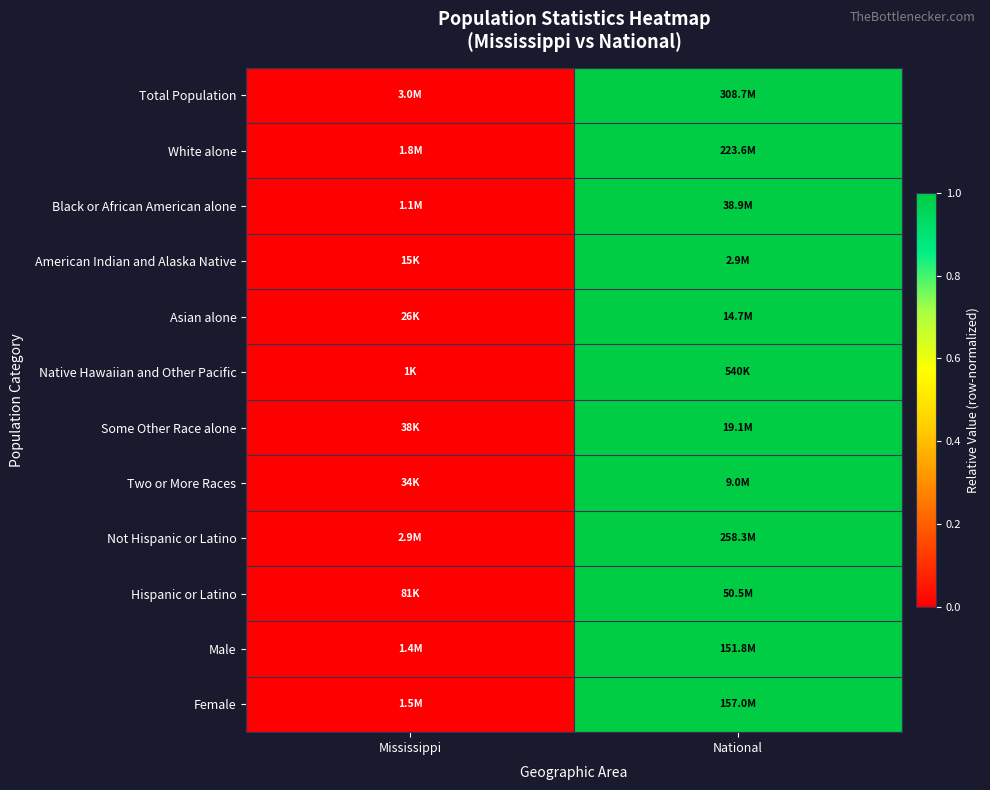

Reading left to right, transcribe all the data shown in this chart.

Total Population: Mississippi=0	National=1
White alone: Mississippi=0	National=1
Black or African American alone: Mississippi=0	National=1
American Indian and Alaska Native: Mississippi=0	National=1
Asian alone: Mississippi=0	National=1
Native Hawaiian and Other Pacific: Mississippi=0	National=1
Some Other Race alone: Mississippi=0	National=1
Two or More Races: Mississippi=0	National=1
Not Hispanic or Latino: Mississippi=0	National=1
Hispanic or Latino: Mississippi=0	National=1
Male: Mississippi=0	National=1
Female: Mississippi=0	National=1